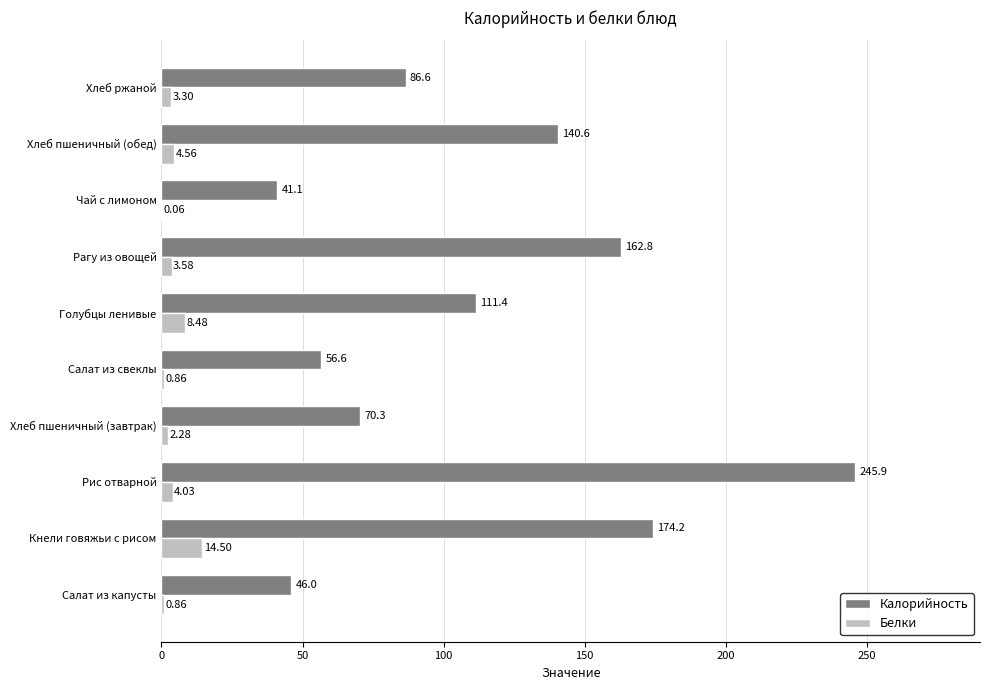

How many series are shown in this chart?

2